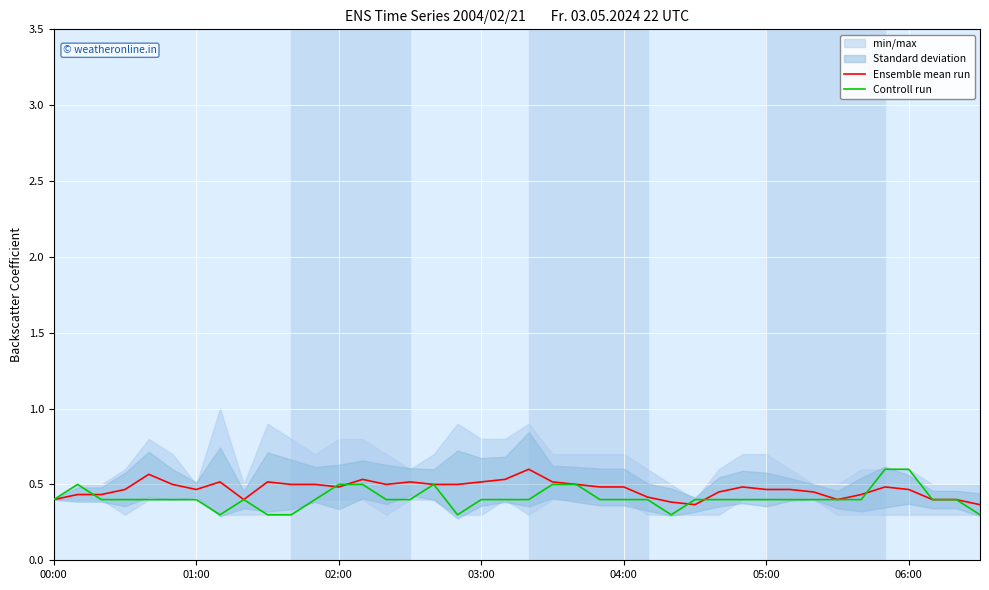

At which category is the sum across all series the highest?

35